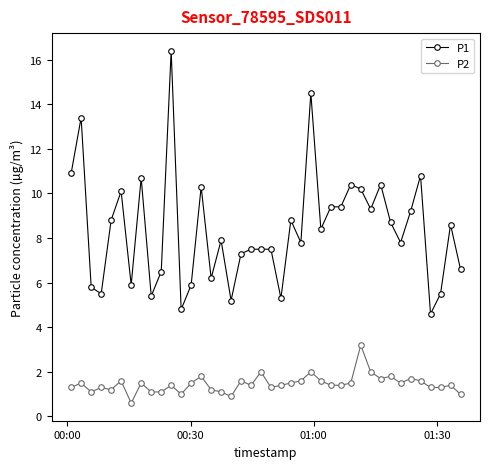

Which series has the largest total across all categories?

P1